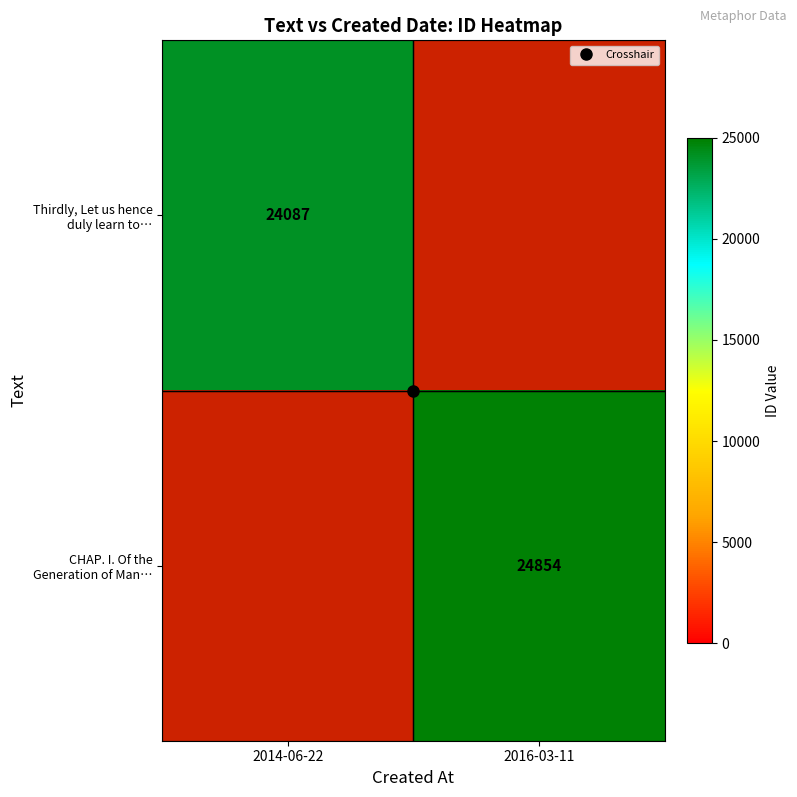

At how many categories does at least one series exceed 24271?

1